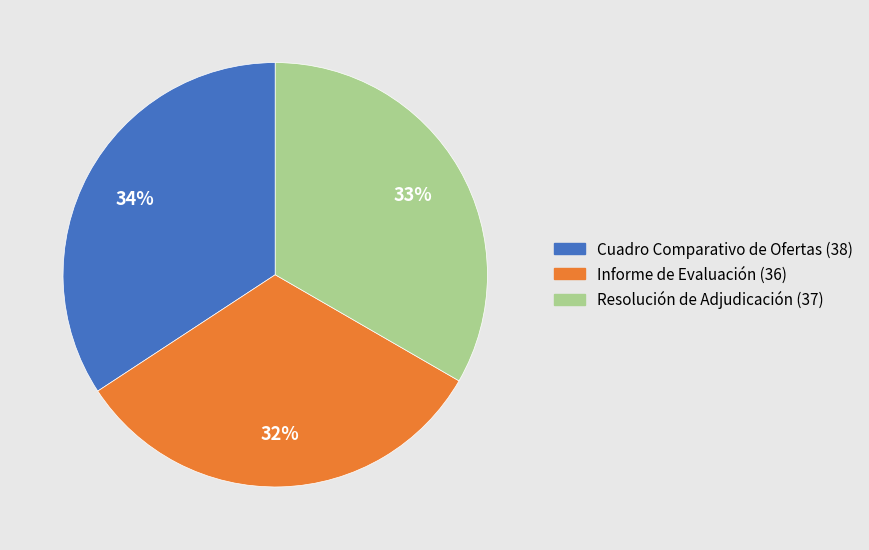

Does any single category account for the majority?

No